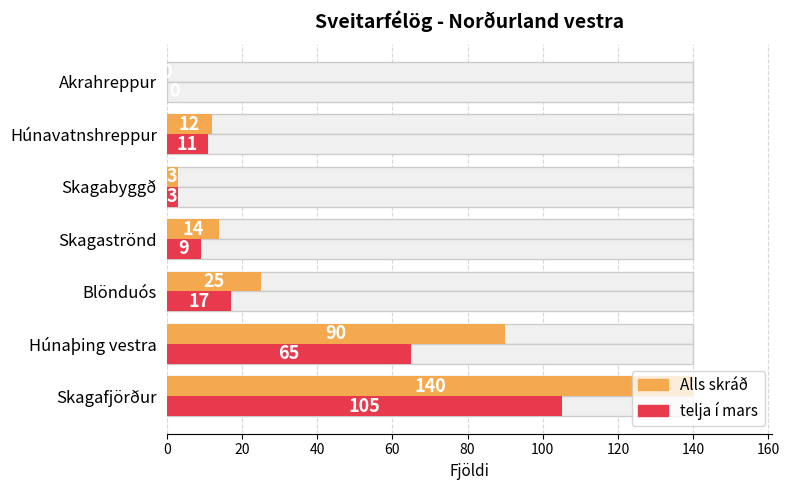

How many series are shown in this chart?

2